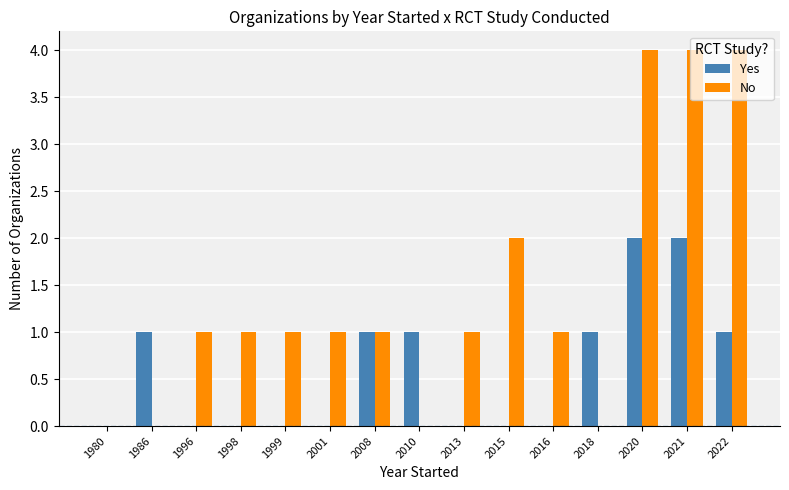

What is the sum of all No values?

21